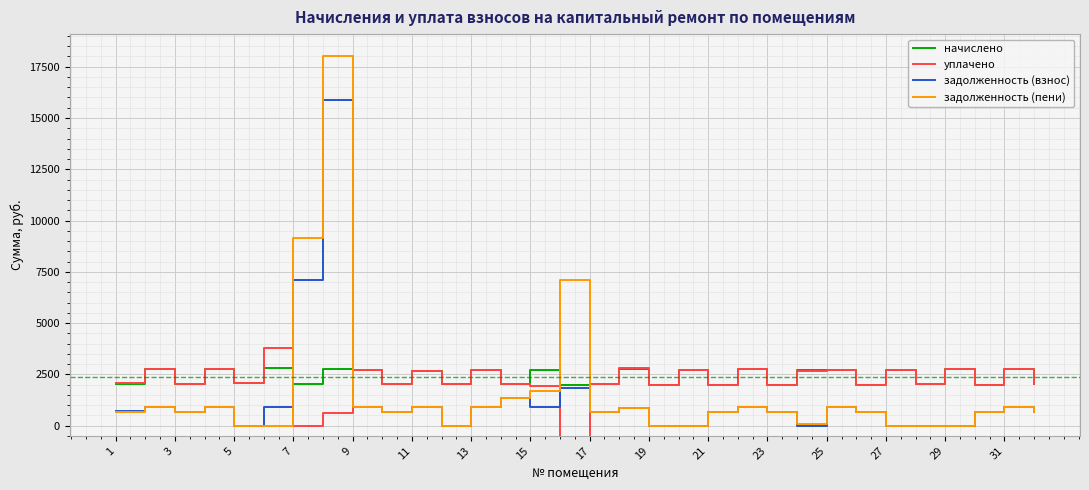

At how many categories does at least one series exceed -1341?

32